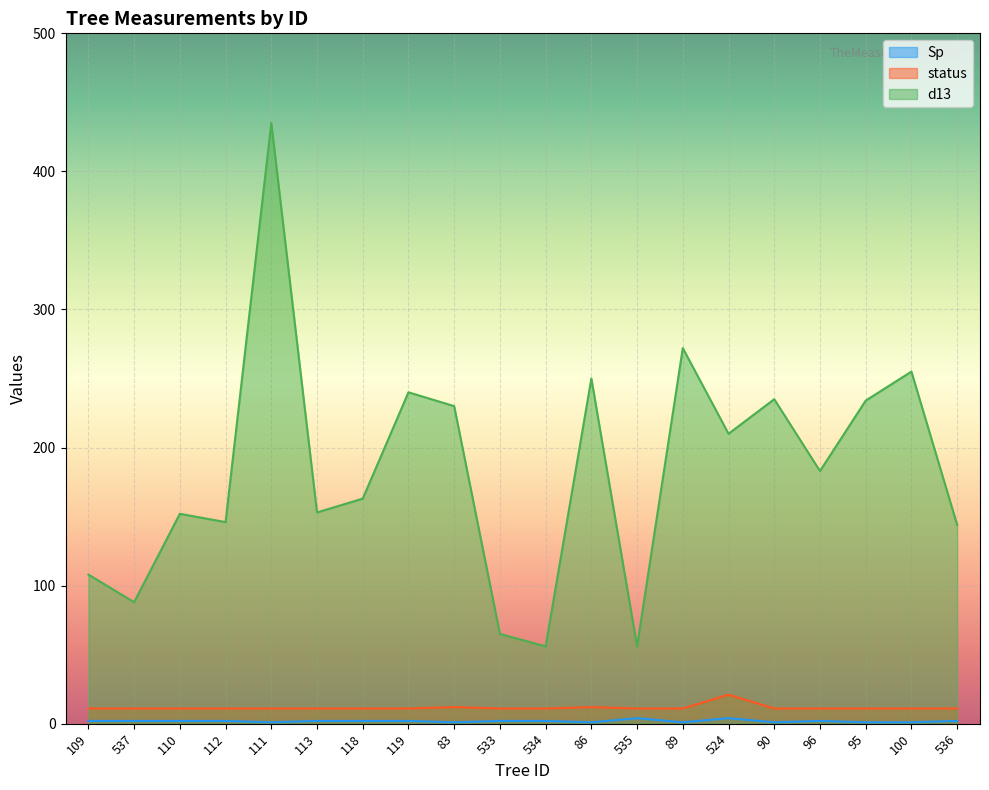

How many lines are shown in the chart?

3